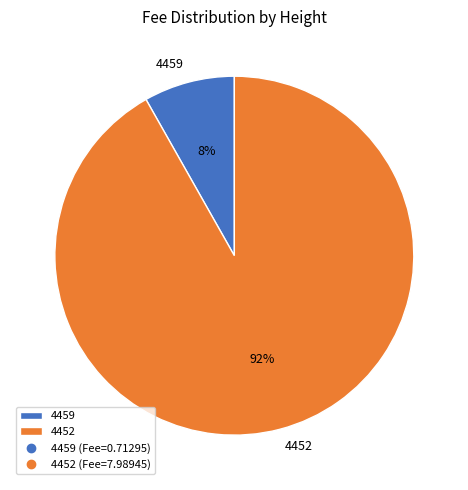

Which category has the biggest portion of the pie?

4452